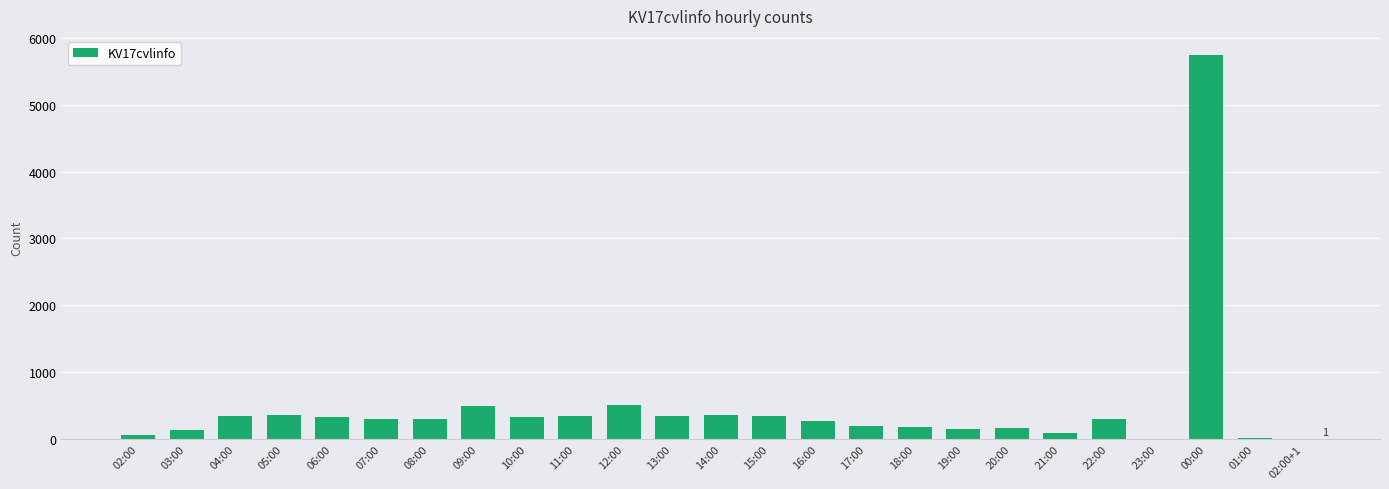

What is the ratio of the value at 12:00 to the value at 10:00?

1.6